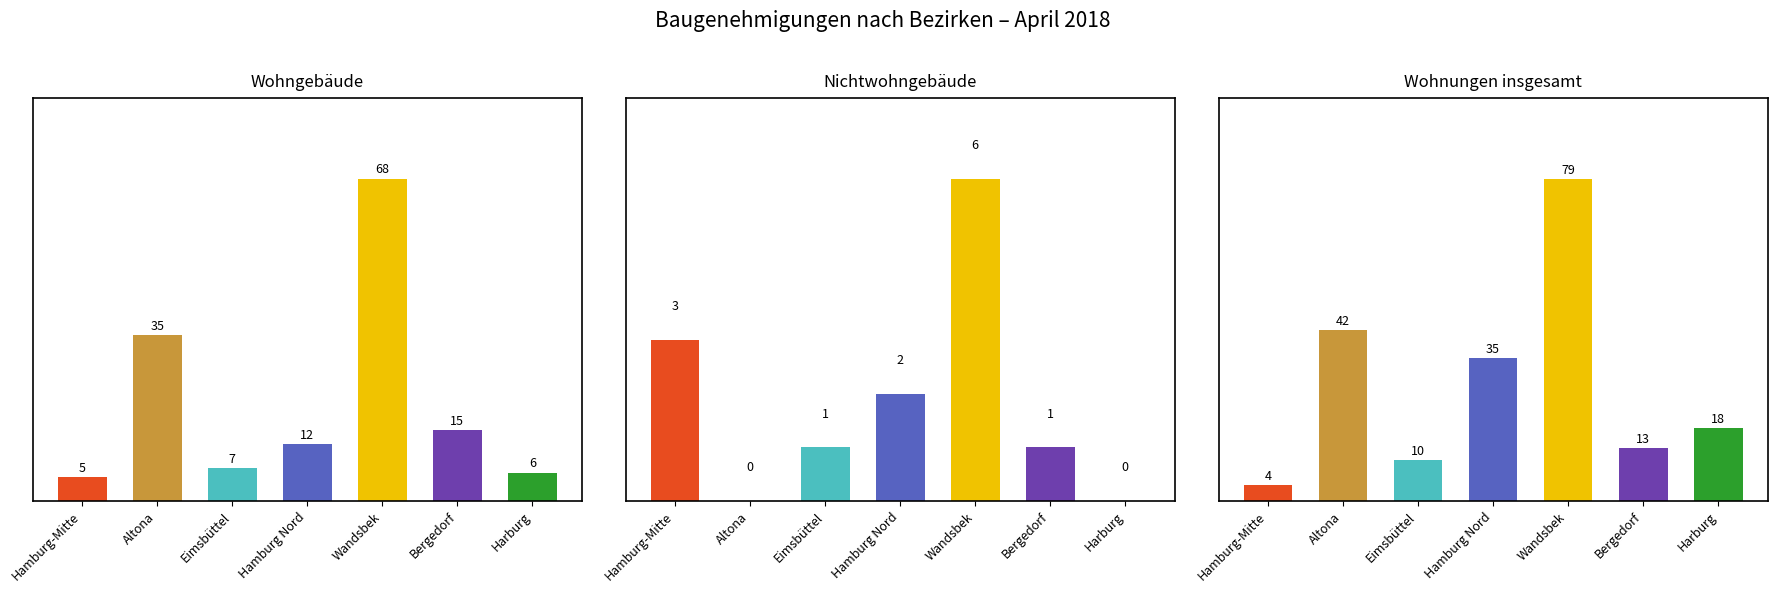

Which series has the widest spread of values?

Wohnungen insgesamt